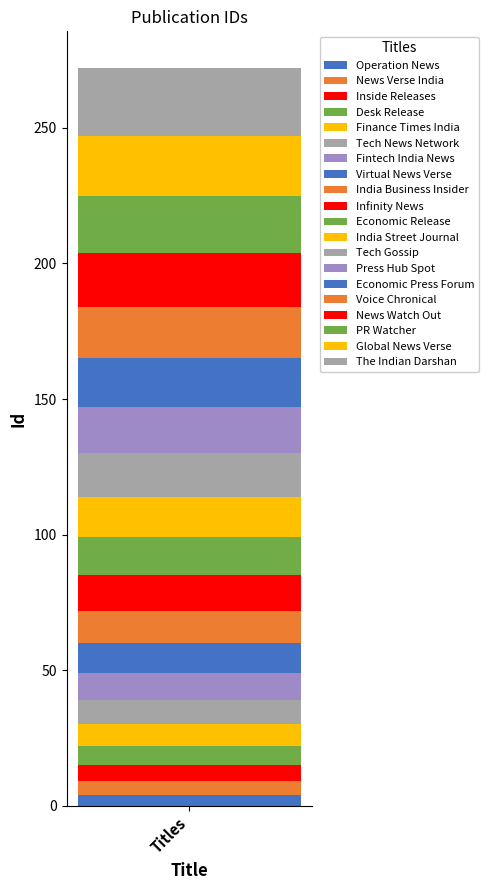

Are the bars grouped side by side (vs. stacked)?

No